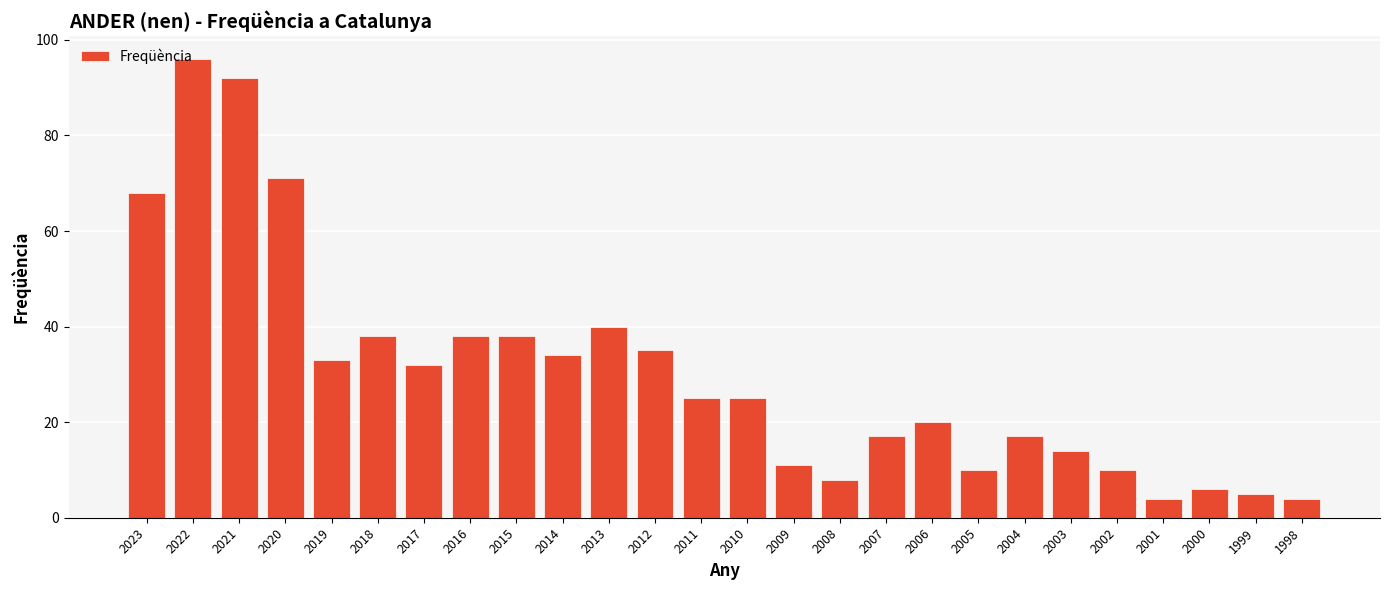

True or false: the data shows 61 at 2015.

False